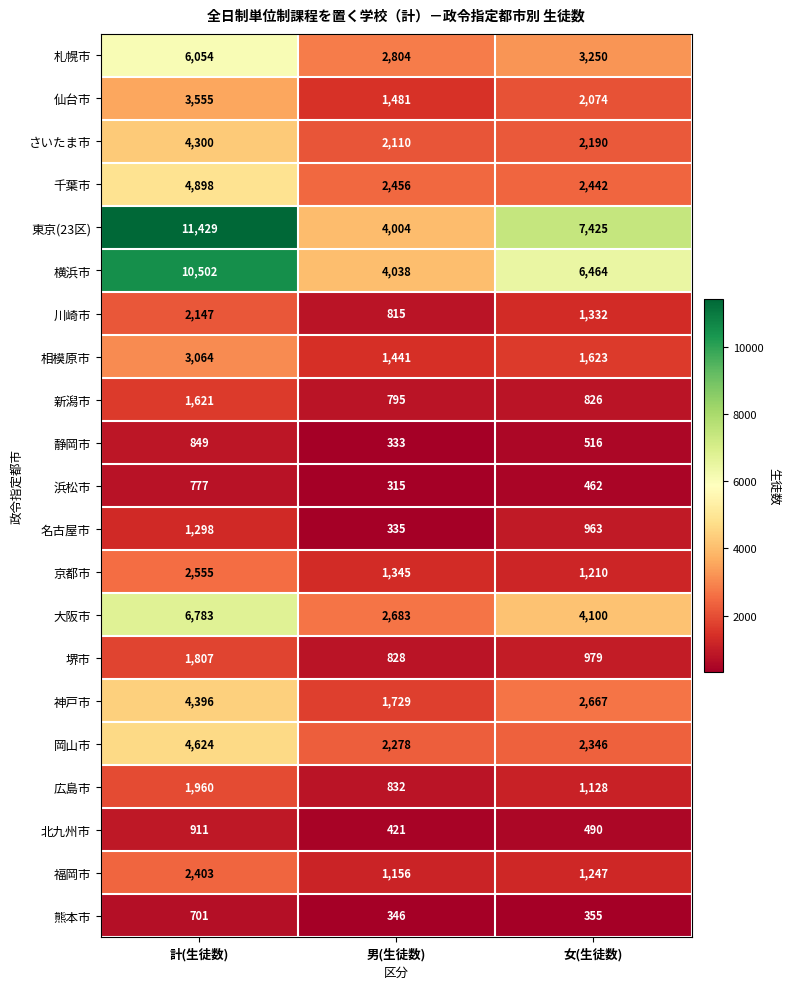

Which series changed the most between 計(生徒数) and 女(生徒数)?

横浜市